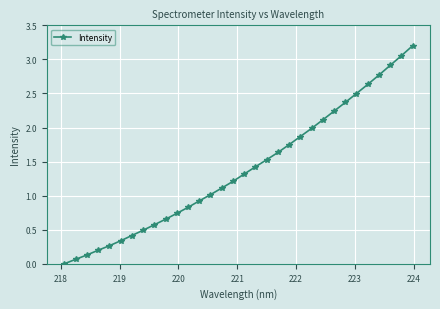

What is the value of the 12th point from the left?

0.8